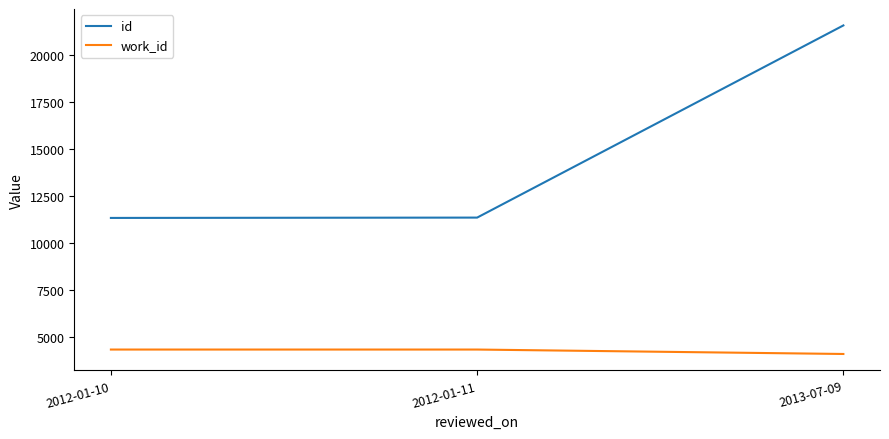

Is it true that work_id equals 2688 at 2013-07-09?

False